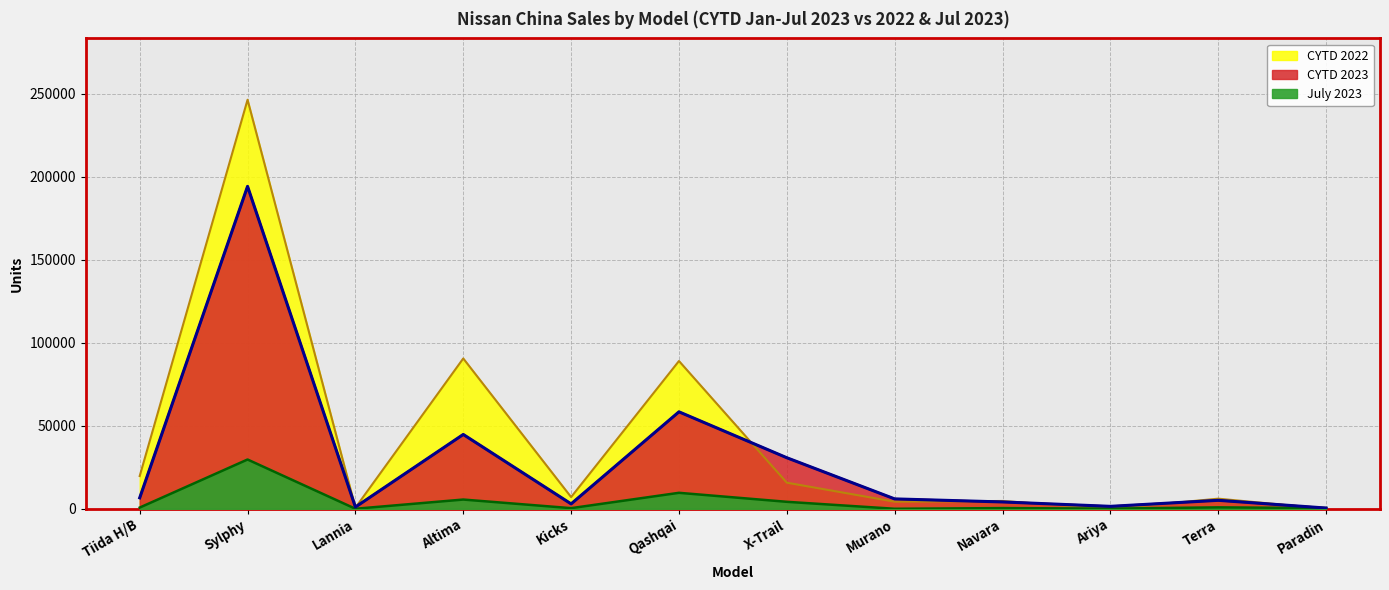

Is it true that July 2023 equals 726 at Tiida H/B?

True